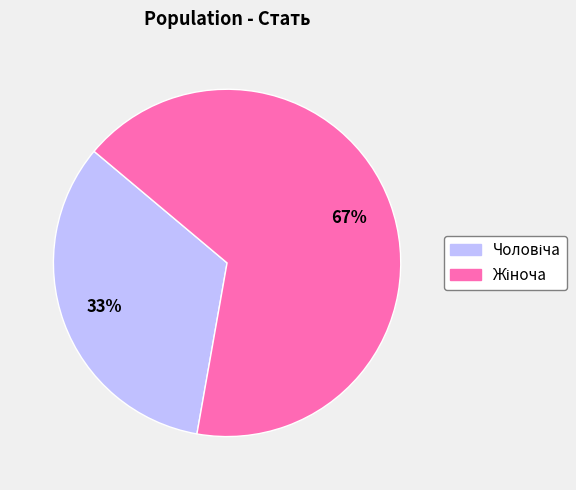

Does any single category account for the majority?

Yes